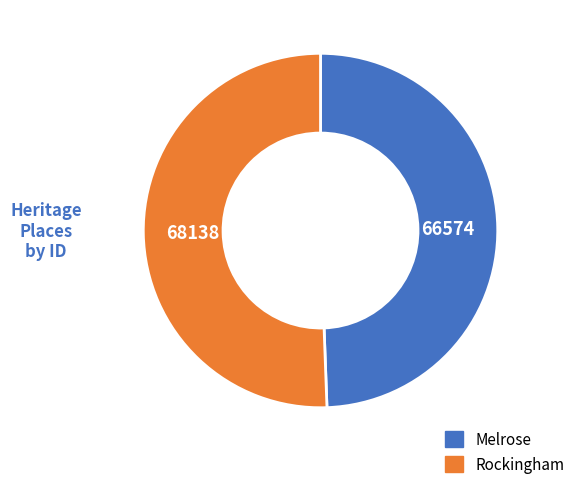

What is the smallest slice in the pie chart?

Melrose